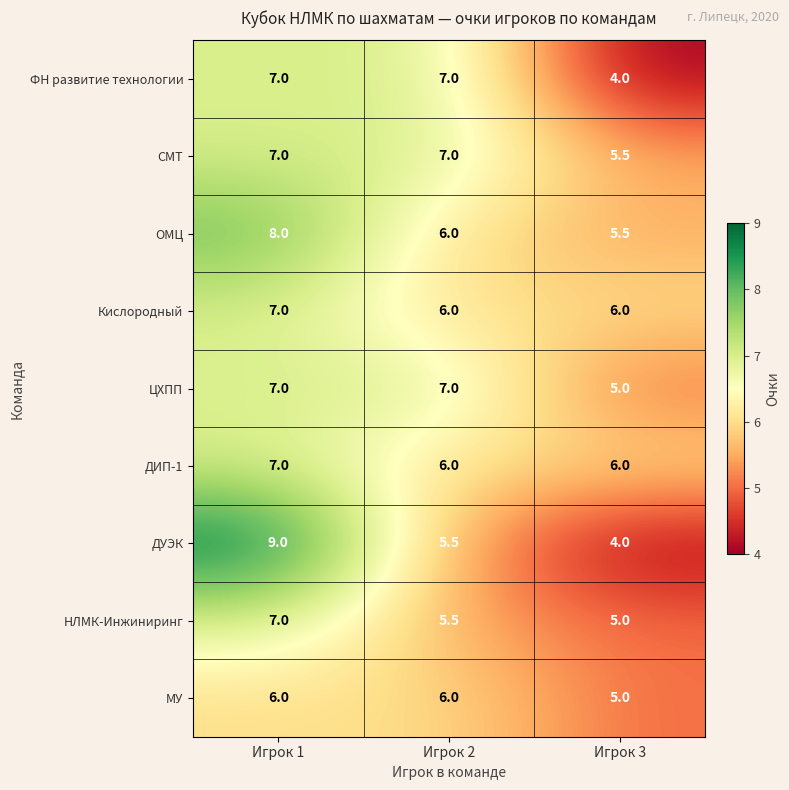

What value does the ЦХПП series have at Игрок 1?

7.0